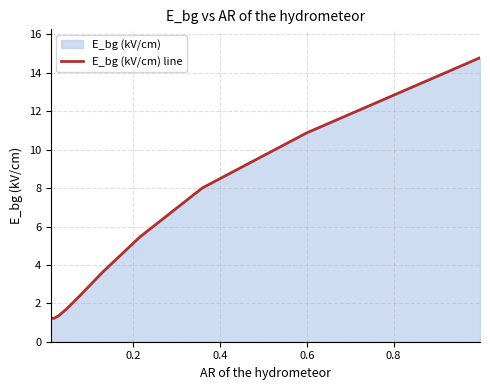

What is the greatest value displayed?

14.8